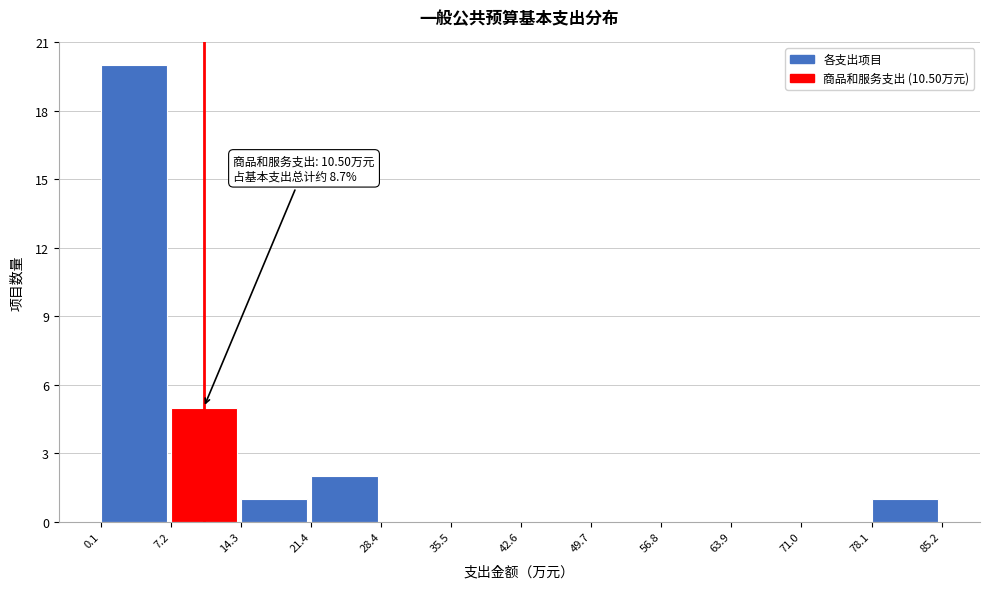

Over which range of the x-axis is the bar tallest?

0.1 to 7.2